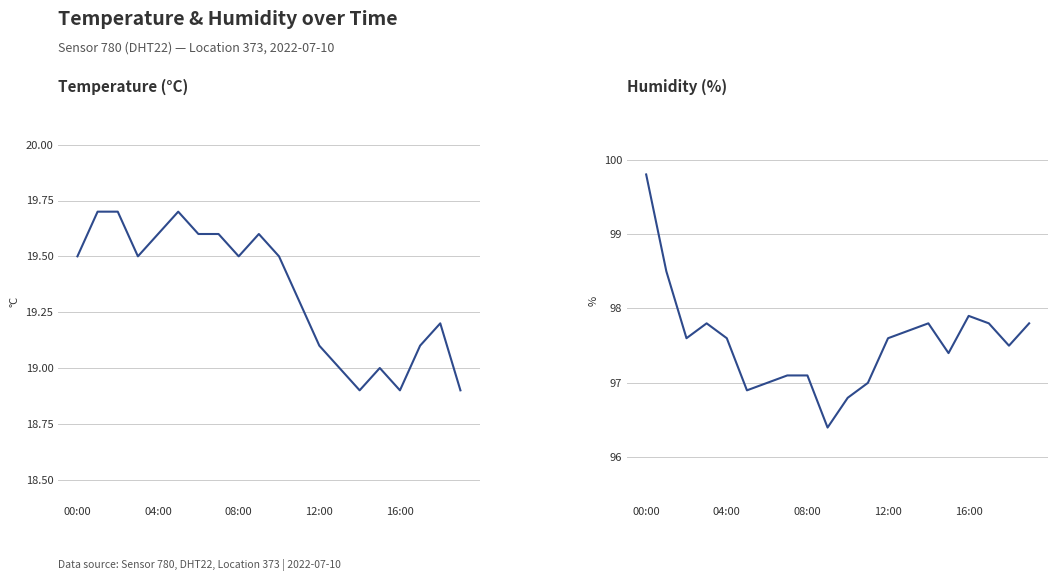

How many series are shown in this chart?

2